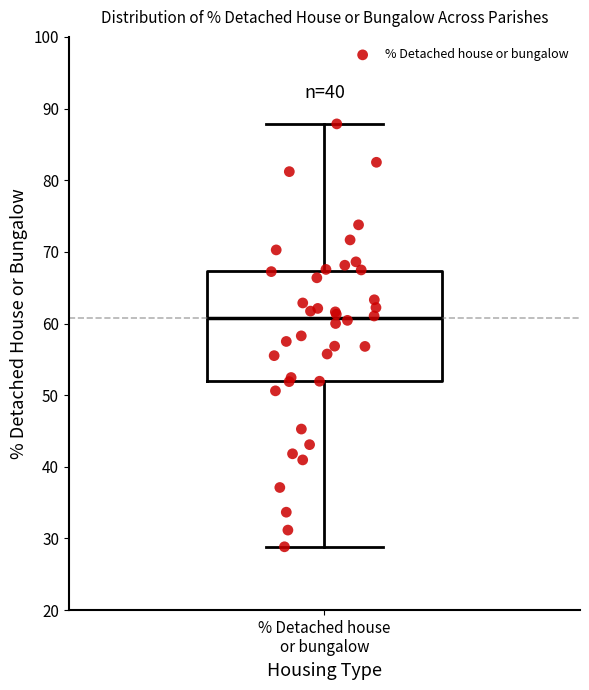

Transcribe this box plot: give where the median line is, the range the box spans, and where the two whiskers end, as read against the y-axis. The values are not printed on the chart, so give them approximately, as read against the axis.

median 61, box 52 to 67, whiskers 29 to 88